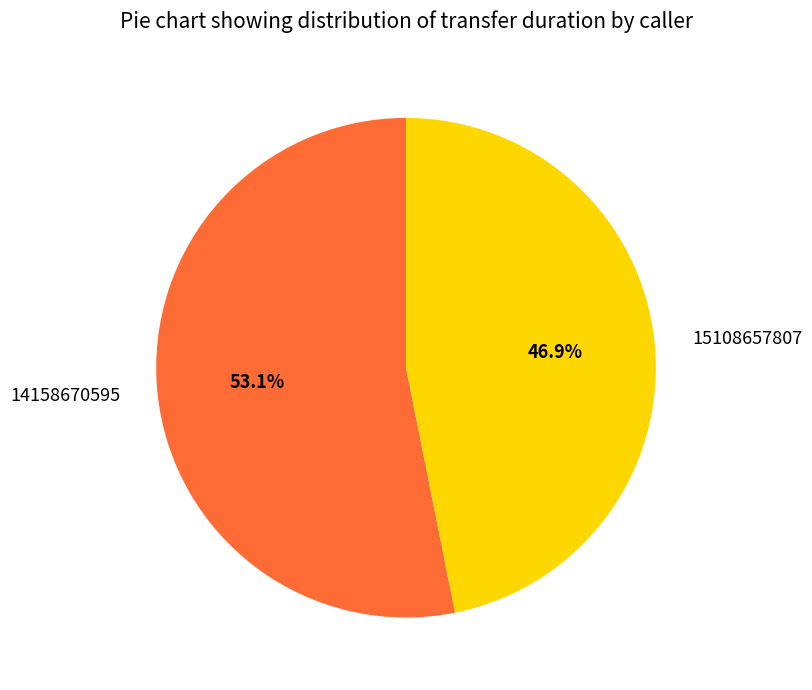

The 15108657807 slice represents 32% of the pie. True or false?

False